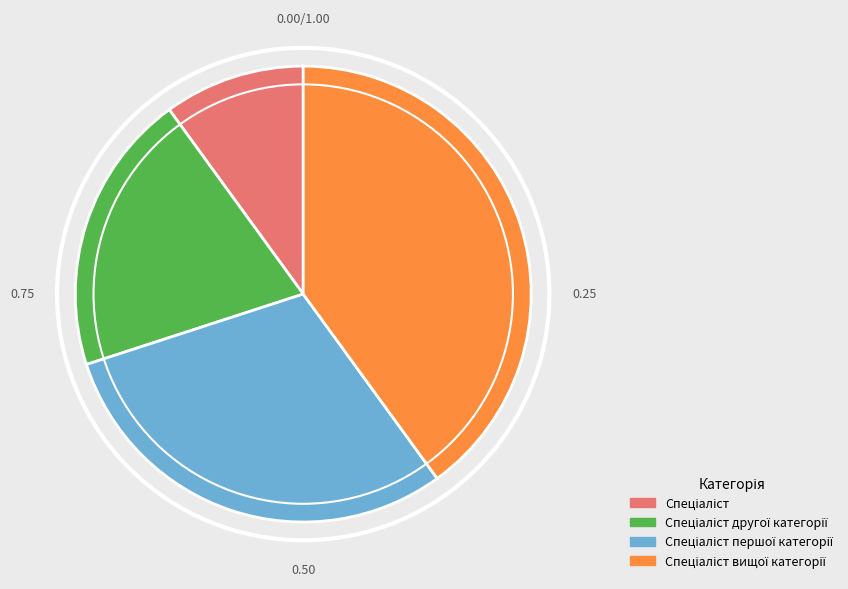

Count the number of slices in the pie.

4